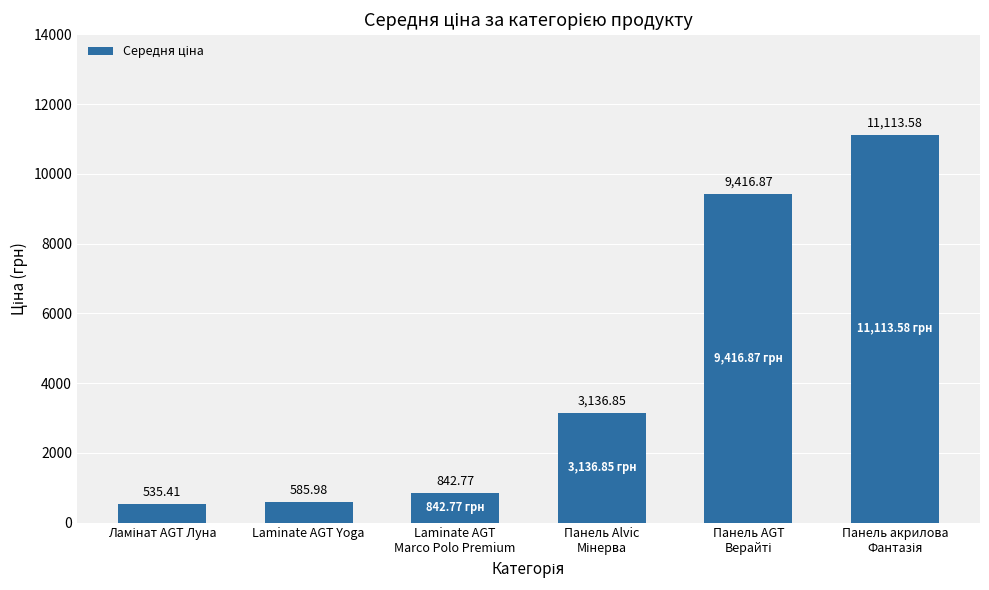

What is the label of the 5th bar from the right?

Laminate AGT Yoga